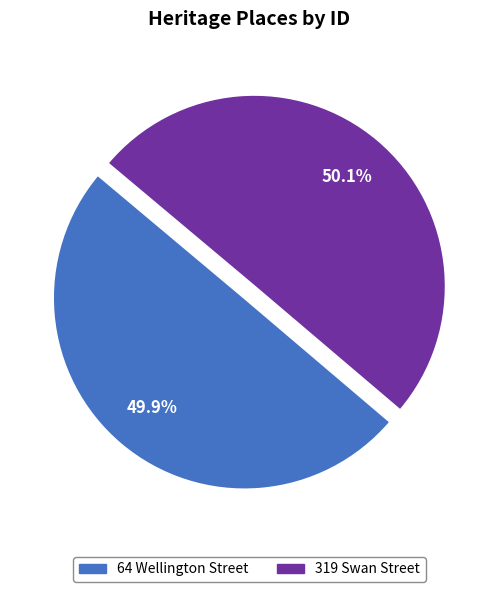

What is the total percentage of 319 Swan Street and 64 Wellington Street?

100.0%